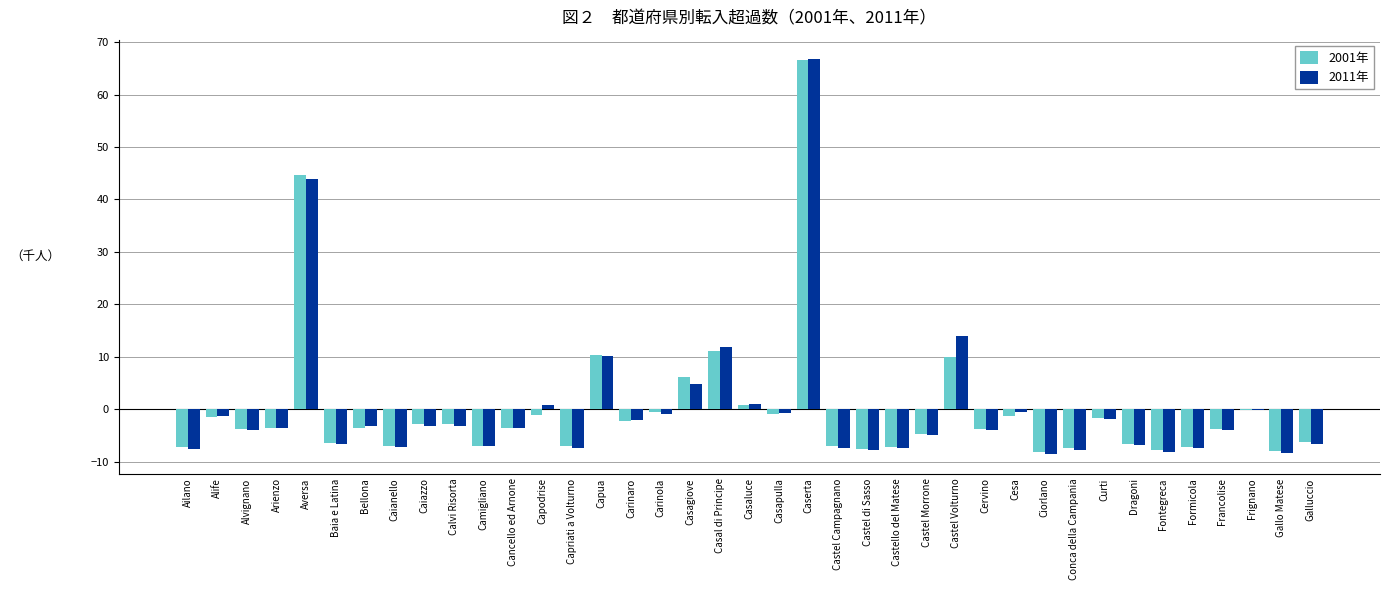

What is the greatest value displayed?

66.7